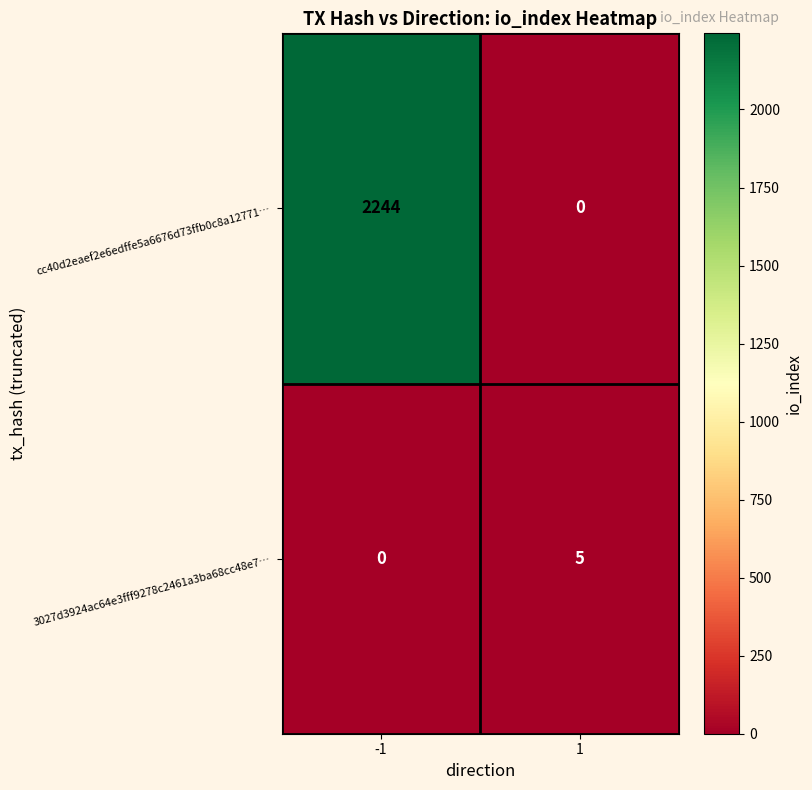

What is the average value of the cc40d2eaef2e6edffe5a6676d73ffb0c8a12771… series?

1122